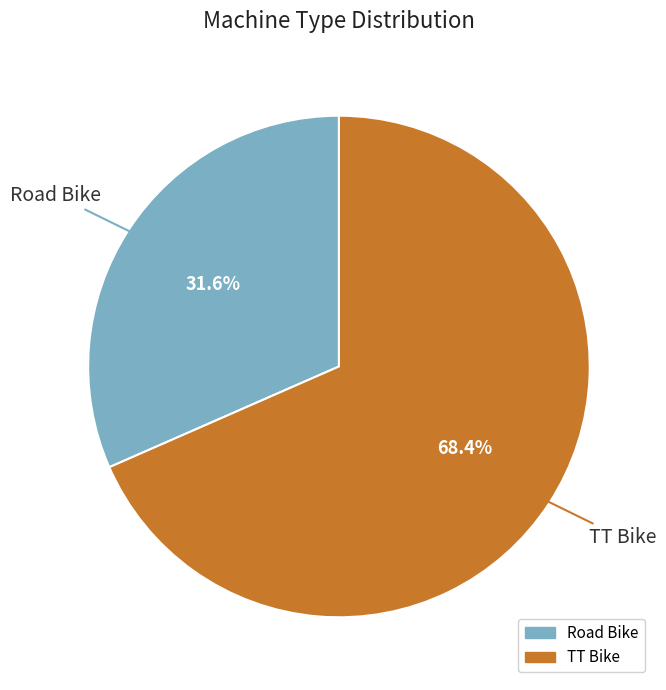

The TT Bike slice represents 68% of the pie. True or false?

True